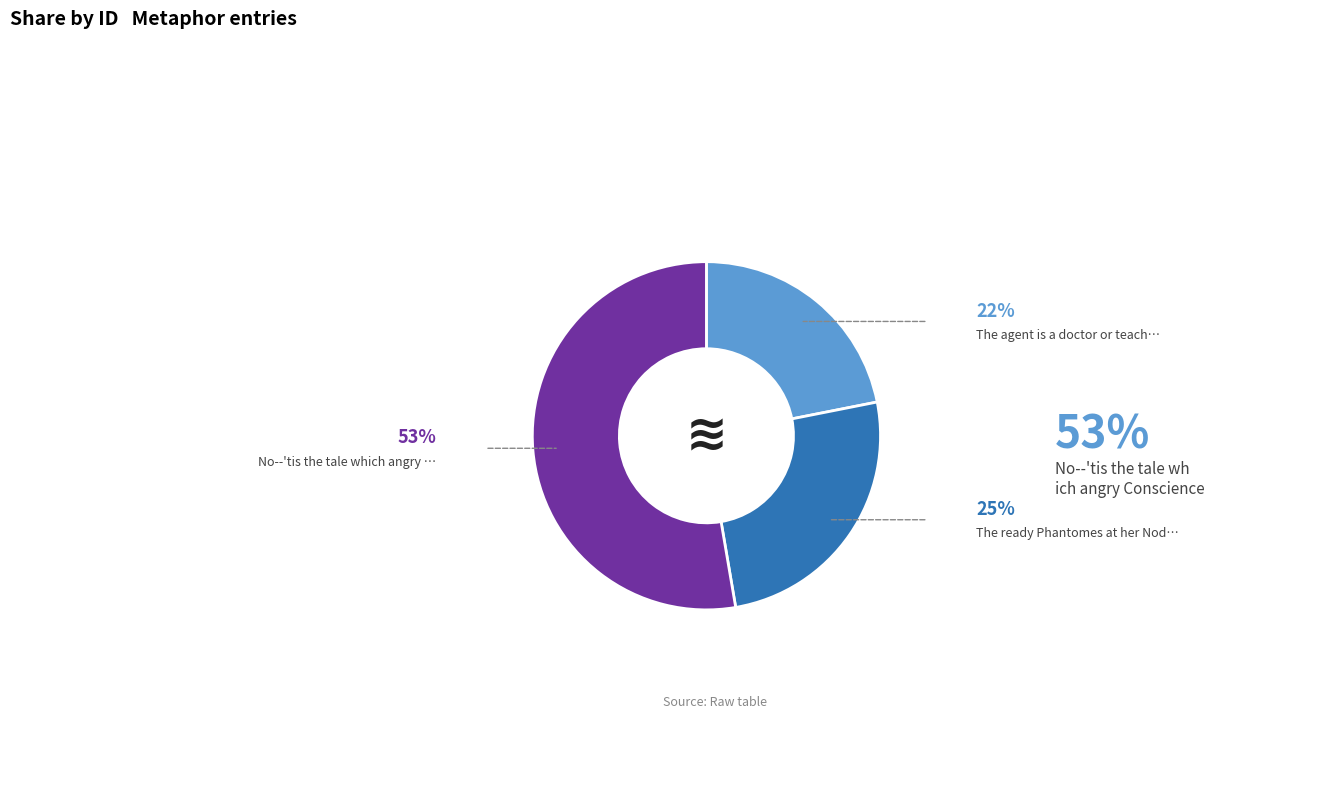

Does any single category account for the majority?

Yes